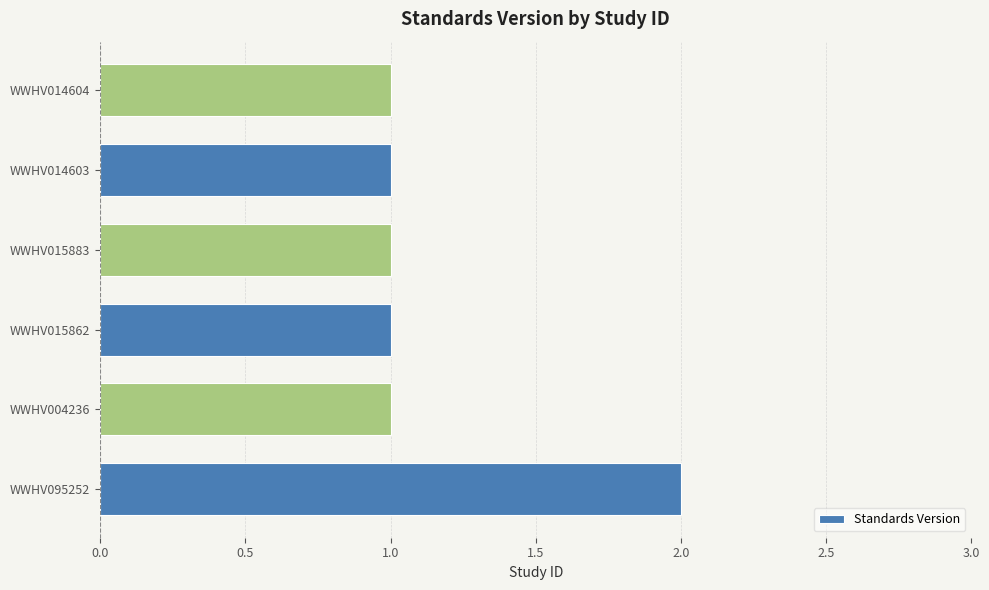

Which category has the highest value across all series?

WWHV095252